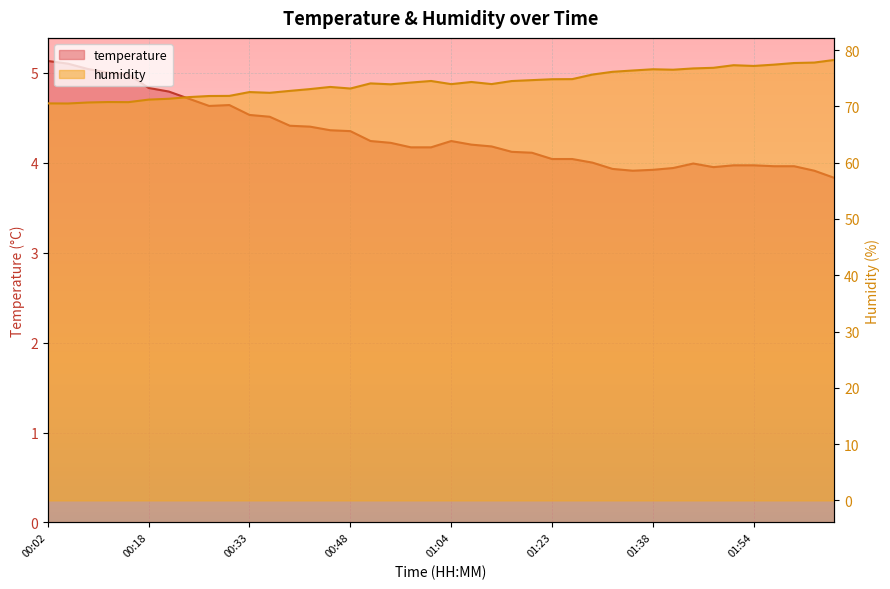

How many lines are shown in the chart?

2